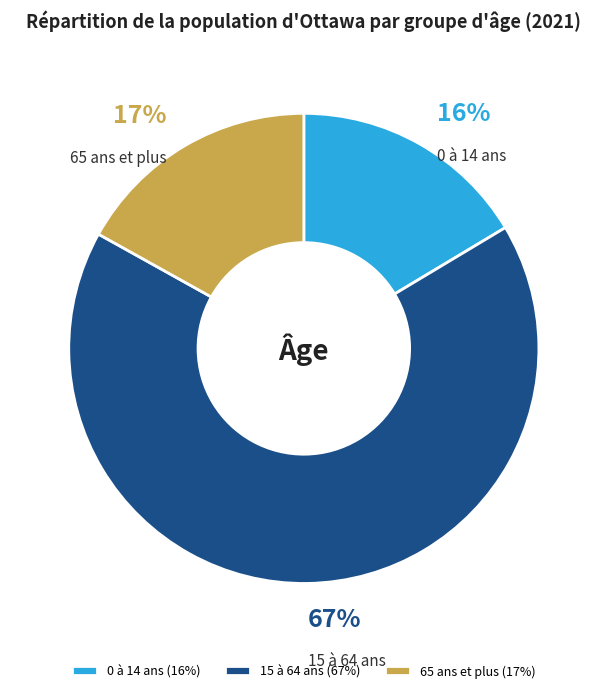

Do 65 ans et plus and 0 à 14 ans together represent more than half of the pie?

No